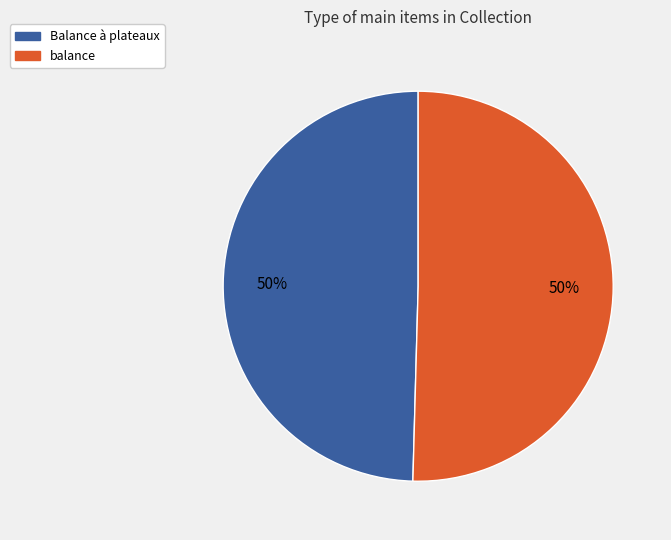

How many slices are in this pie chart?

2